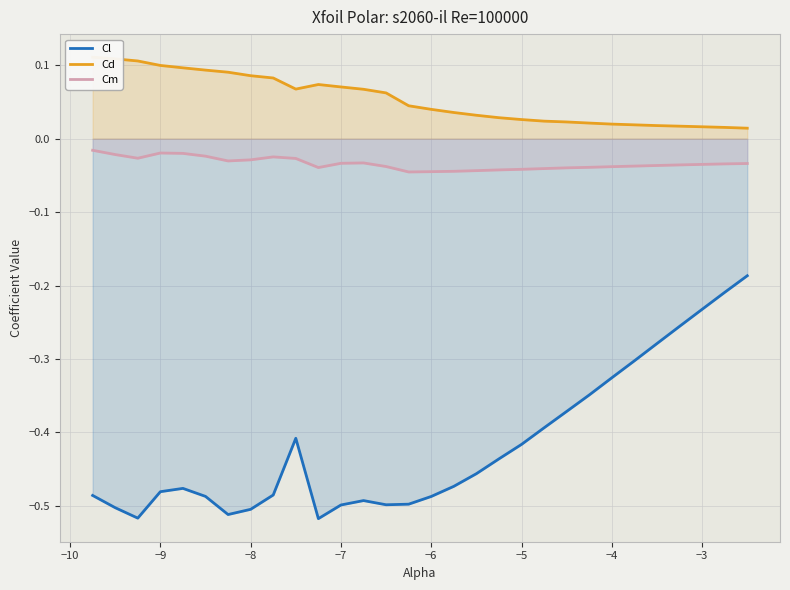

How many lines are shown in the chart?

3